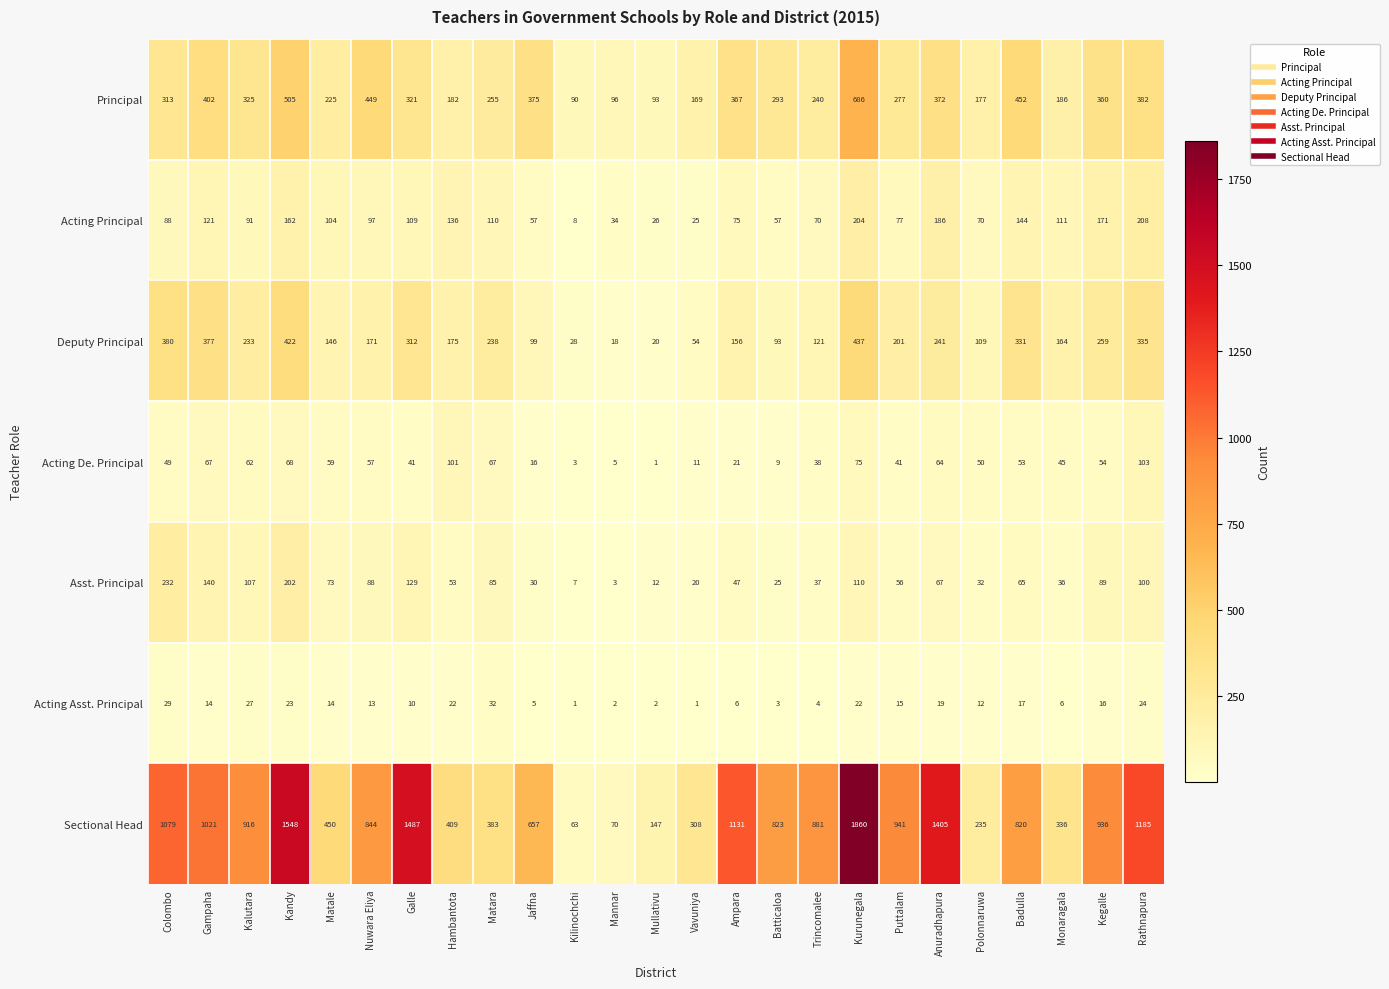

What is the average value of the Asst. Principal series?

74